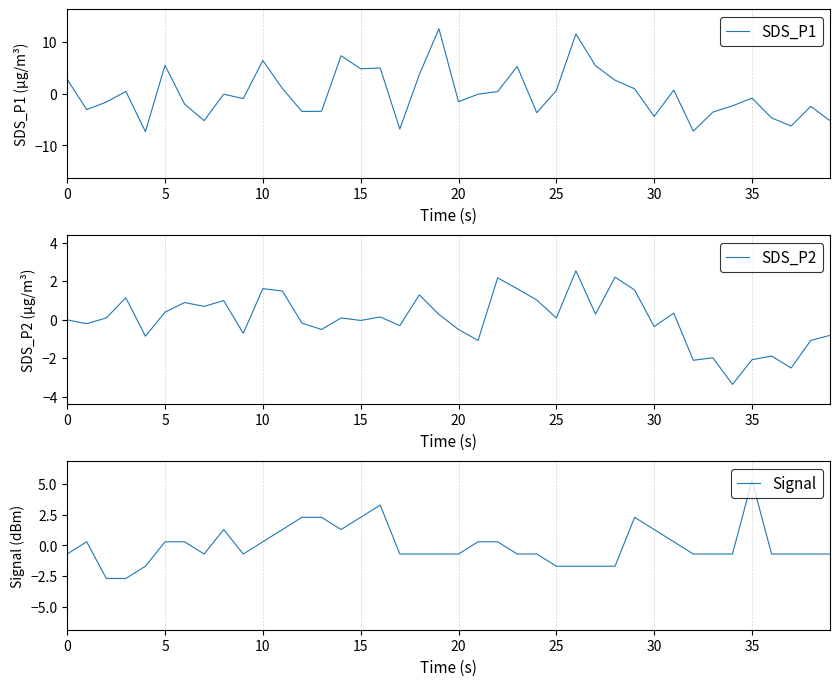

What is the difference between the SDS_P1 values at 12 and 19?

16.0